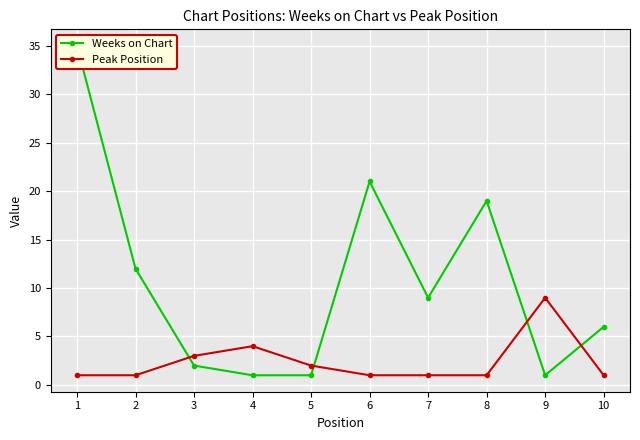

What is the lowest value of the Weeks on Chart series?

1